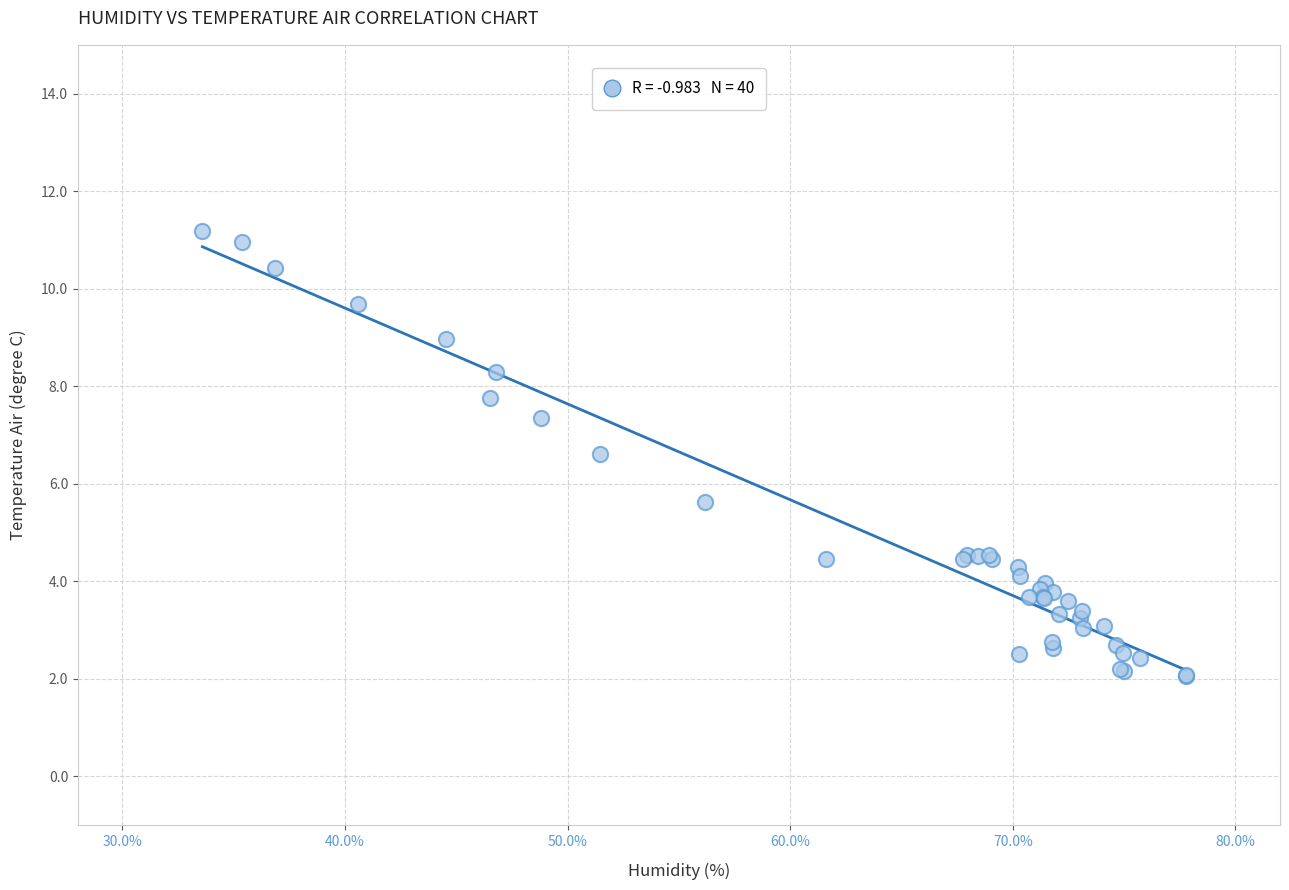

What Y value in the scatter plot is closest to 6?

5.6